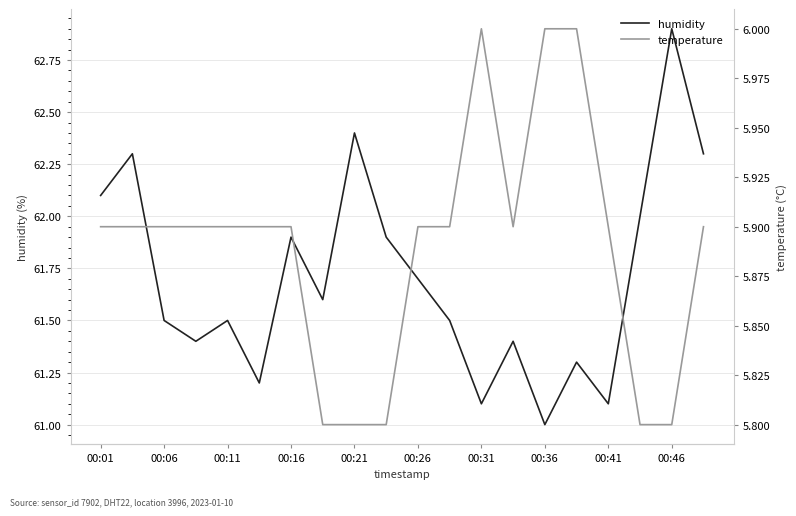

At which label does humidity reach its peak?

00:46